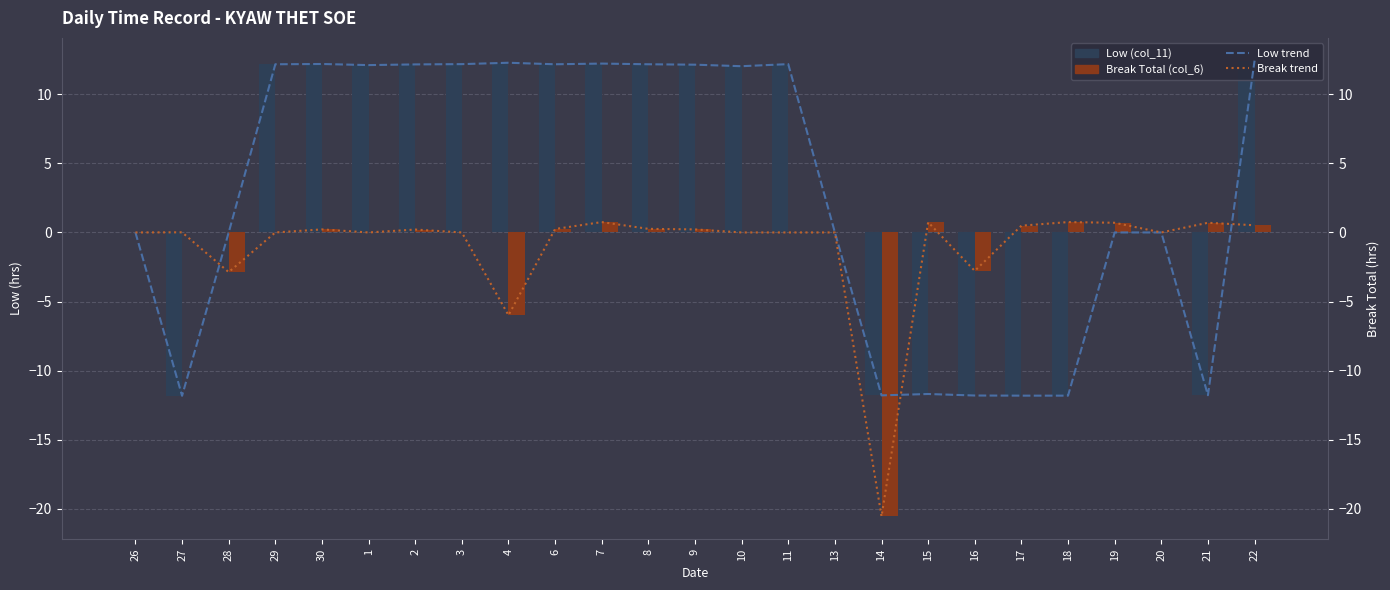

List the labels in order of Break trend value, smallest first.

14, 4, 28, 16, 26, 29, 1, 3, 10, 11, 13, 20, 27, 2, 30, 9, 6, 8, 17, 22, 19, 21, 15, 7, 18